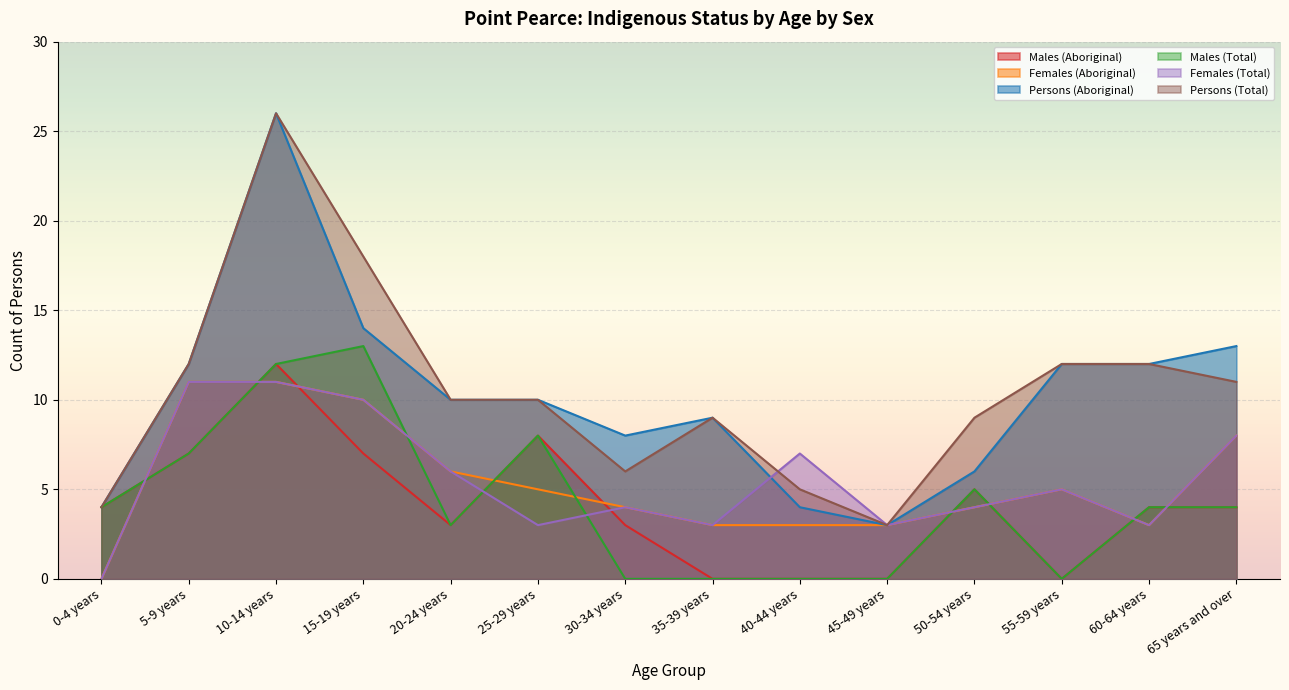

What is the approximate value of Males (Aboriginal) at 5-9 years, to the nearest 10?

10